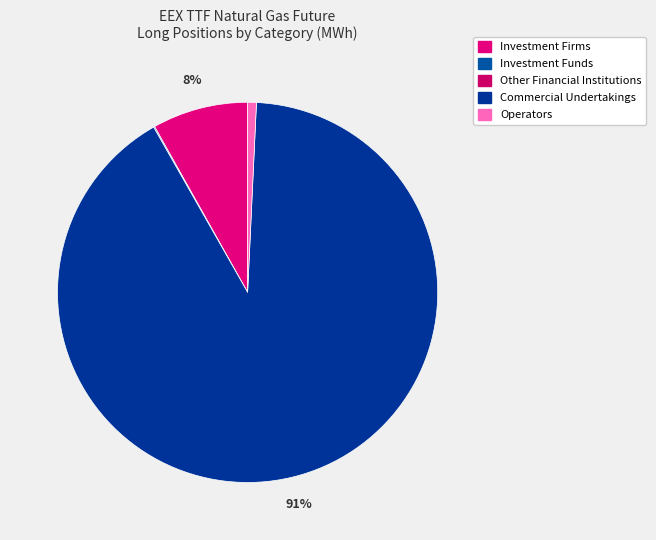

Which category accounts for the majority?

Commercial Undertakings